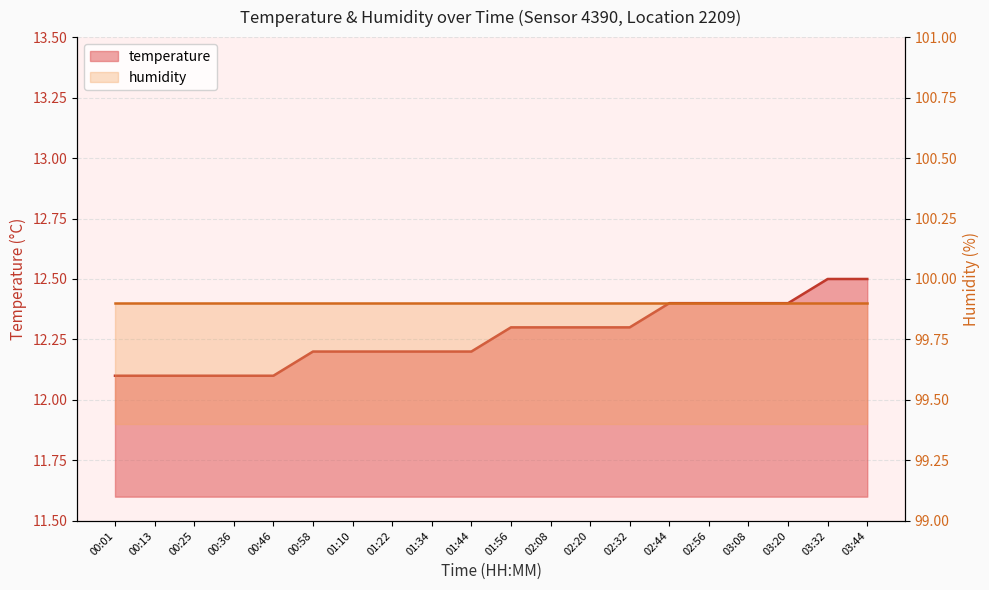

How many categories are shown in the chart?

20